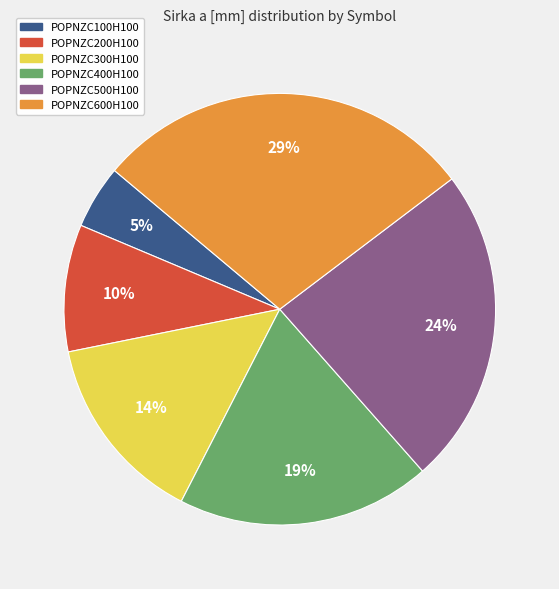

To the nearest percent, what is the difference between the POPNZC500H100 and POPNZC300H100 slice percentages?

10%